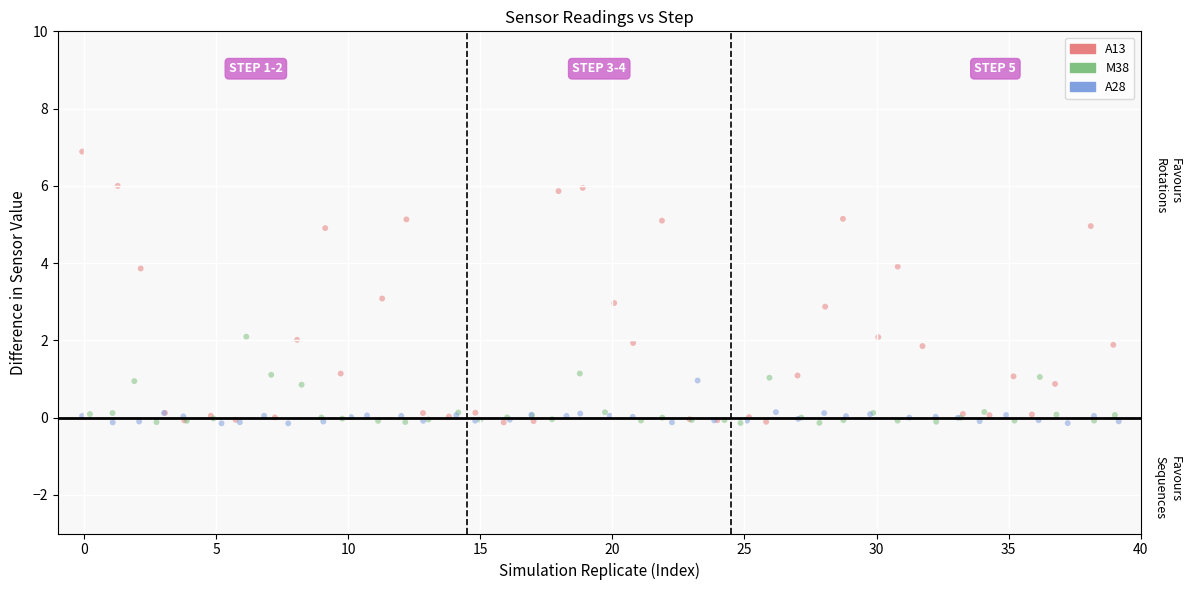

Which series reaches the maximum Y coordinate?

A13